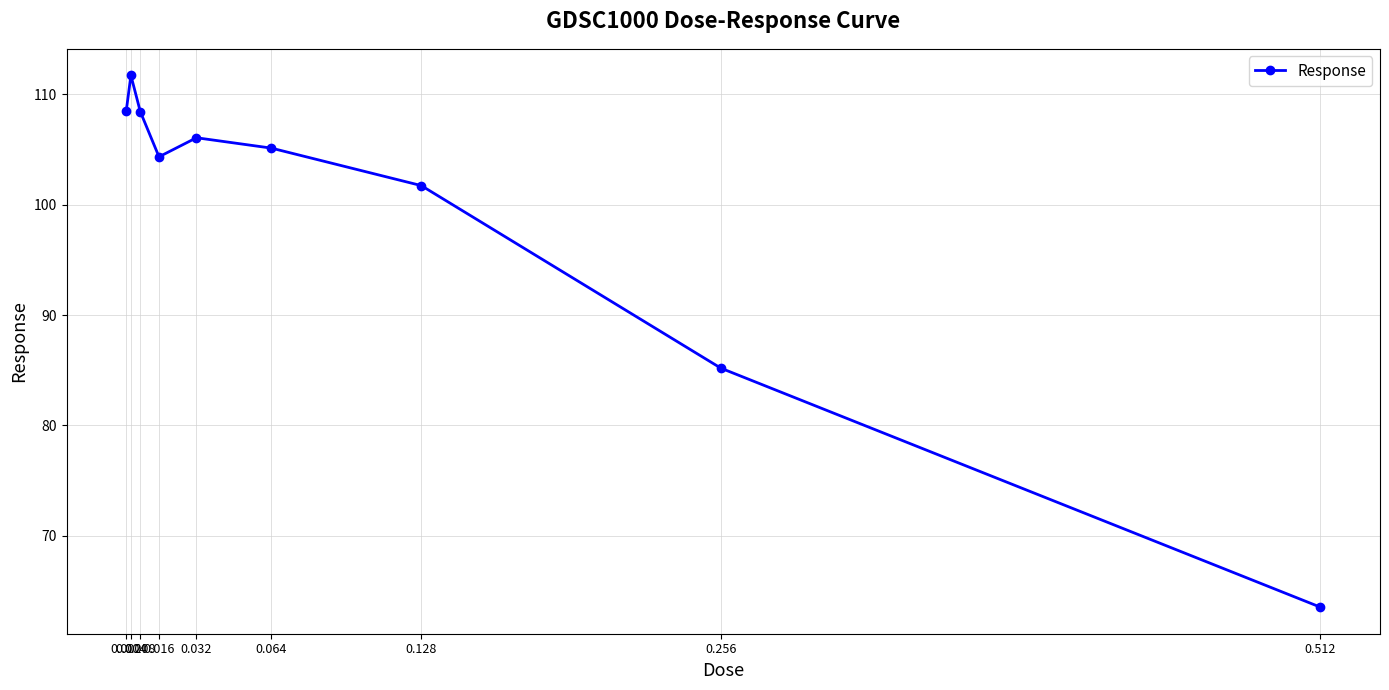

Which has a higher value, 0.002 or 0.004?

0.004